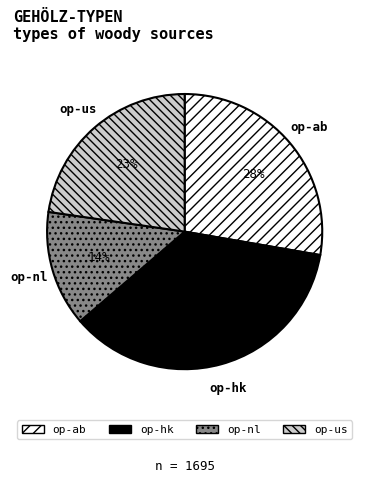

Is there any slice that represents more than half of the pie?

No